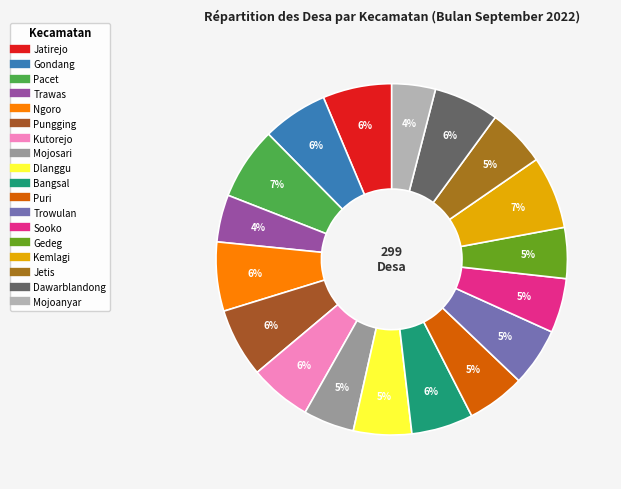

To the nearest percent, what is the difference between the Gondang and Trowulan slice percentages?

1%